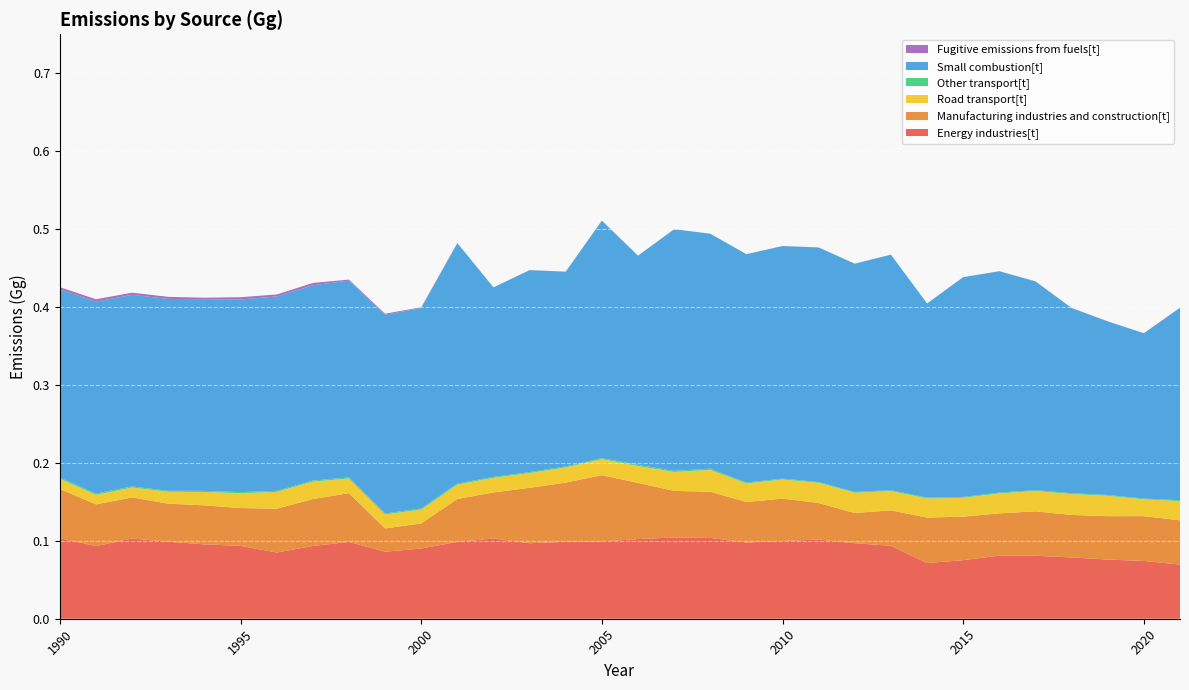

Reading right to left, transcribe all the data shown in this chart.

Energy industries[t]: 2021=0.1	2020=0.1	2019=0.1	2018=0.1	2017=0.1	2016=0.1	2015=0.1	2014=0.1	2013=0.1	2012=0.1	2011=0.1	2010=0.1	2009=0.1	2008=0.1	2007=0.1	2006=0.1	2005=0.1	2004=0.1	2003=0.1	2002=0.1	2001=0.1	2000=0.1	1999=0.1	1998=0.1	1997=0.1	1996=0.1	1995=0.1	1994=0.1	1993=0.1	1992=0.1	1991=0.1	1990=0.1
Manufacturing industries and construction[t]: 2021=0.1	2020=0.1	2019=0.1	2018=0.1	2017=0.1	2016=0.1	2015=0.1	2014=0.1	2013=0.0	2012=0.0	2011=0.0	2010=0.1	2009=0.1	2008=0.1	2007=0.1	2006=0.1	2005=0.1	2004=0.1	2003=0.1	2002=0.1	2001=0.1	2000=0.0	1999=0.0	1998=0.1	1997=0.1	1996=0.1	1995=0.0	1994=0.1	1993=0.0	1992=0.1	1991=0.1	1990=0.1
Road transport[t]: 2021=0.0	2020=0.0	2019=0.0	2018=0.0	2017=0.0	2016=0.0	2015=0.0	2014=0.0	2013=0.0	2012=0.0	2011=0.0	2010=0.0	2009=0.0	2008=0.0	2007=0.0	2006=0.0	2005=0.0	2004=0.0	2003=0.0	2002=0.0	2001=0.0	2000=0.0	1999=0.0	1998=0.0	1997=0.0	1996=0.0	1995=0.0	1994=0.0	1993=0.0	1992=0.0	1991=0.0	1990=0.0
Other transport[t]: 2021=0.0	2020=0.0	2019=0.0	2018=0.0	2017=0.0	2016=0.0	2015=0.0	2014=0.0	2013=0.0	2012=0.0	2011=0.0	2010=0.0	2009=0.0	2008=0.0	2007=0.0	2006=0.0	2005=0.0	2004=0.0	2003=0.0	2002=0.0	2001=0.0	2000=0.0	1999=0.0	1998=0.0	1997=0.0	1996=0.0	1995=0.0	1994=0.0	1993=0.0	1992=0.0	1991=0.0	1990=0.0
Small combustion[t]: 2021=0.2	2020=0.2	2019=0.2	2018=0.2	2017=0.3	2016=0.3	2015=0.3	2014=0.2	2013=0.3	2012=0.3	2011=0.3	2010=0.3	2009=0.3	2008=0.3	2007=0.3	2006=0.3	2005=0.3	2004=0.2	2003=0.3	2002=0.2	2001=0.3	2000=0.3	1999=0.3	1998=0.3	1997=0.3	1996=0.2	1995=0.2	1994=0.2	1993=0.2	1992=0.2	1991=0.2	1990=0.2
Fugitive emissions from fuels[t]: 2021=0.0	2020=0.0	2019=0.0	2018=0.0	2017=0.0	2016=0.0	2015=0.0	2014=0.0	2013=0.0	2012=0.0	2011=0.0	2010=0.0	2009=0.0	2008=0.0	2007=0.0	2006=0.0	2005=0.0	2004=0.0	2003=0.0	2002=0.0	2001=0.0	2000=0.0	1999=0.0	1998=0.0	1997=0.0	1996=0.0	1995=0.0	1994=0.0	1993=0.0	1992=0.0	1991=0.0	1990=0.0